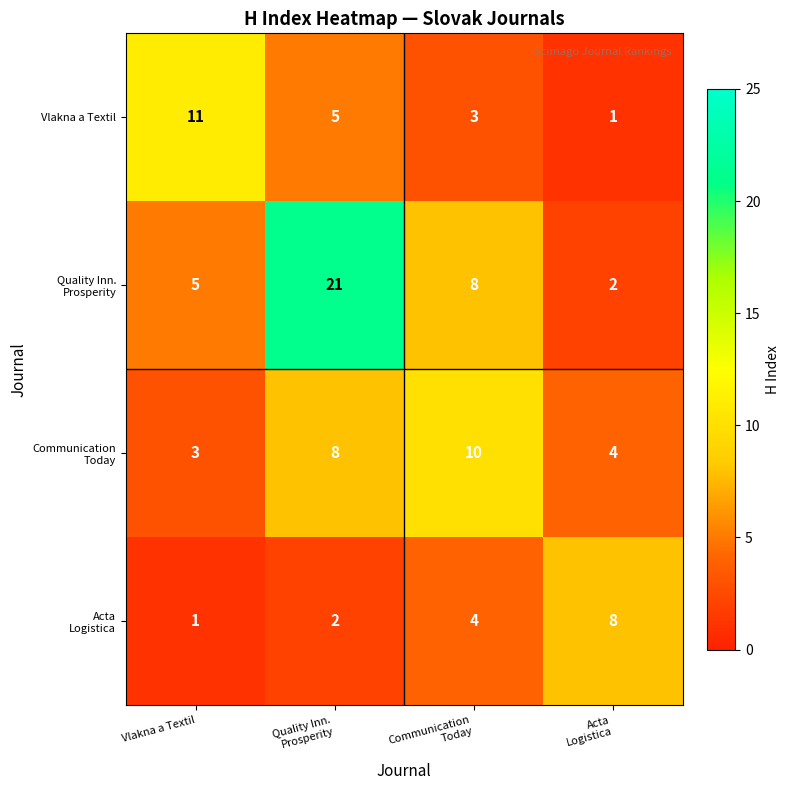

What is the sum of all Vlakna a Textil values?

20